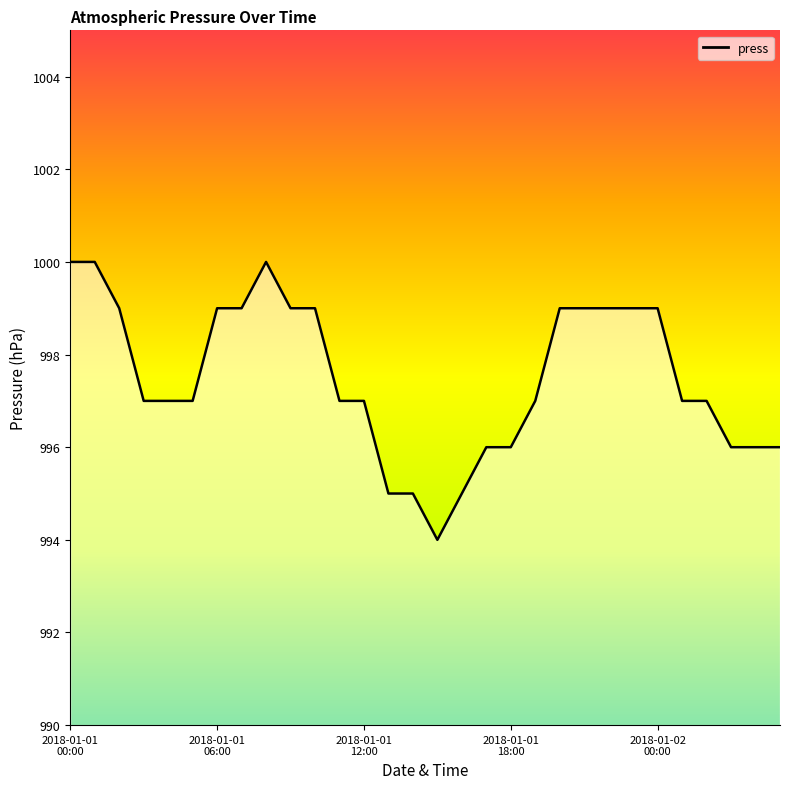

What is the maximum value shown in the chart?

1000